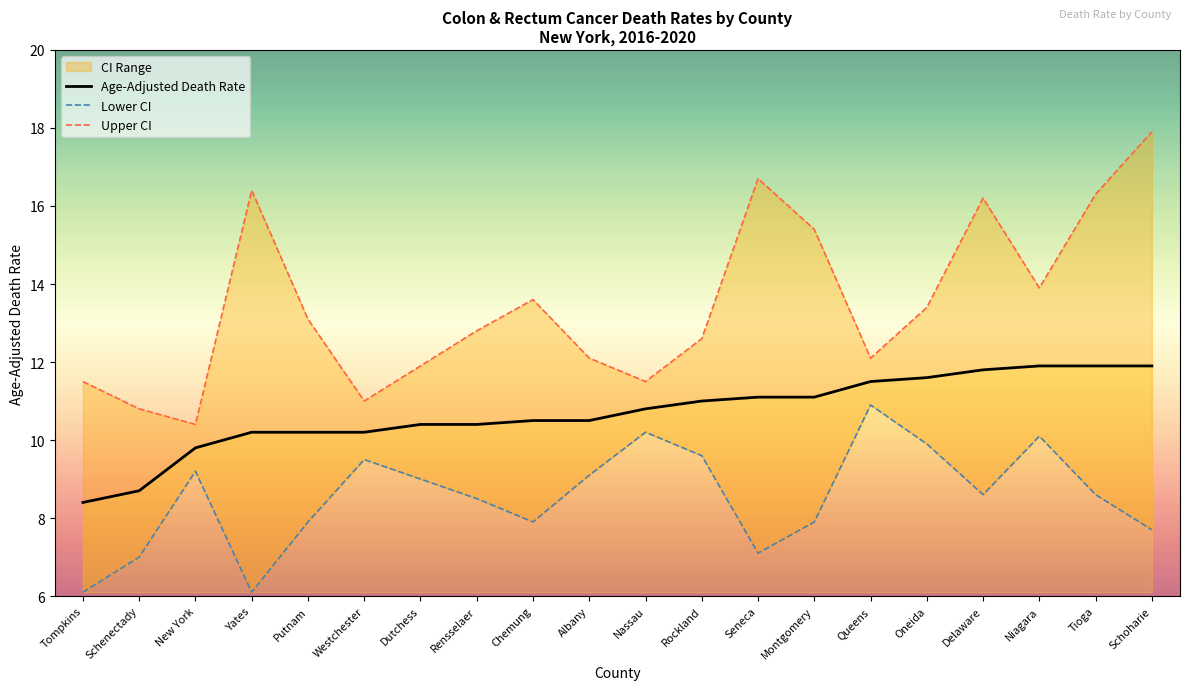

Which category has the highest value in the Upper CI series?

Schoharie